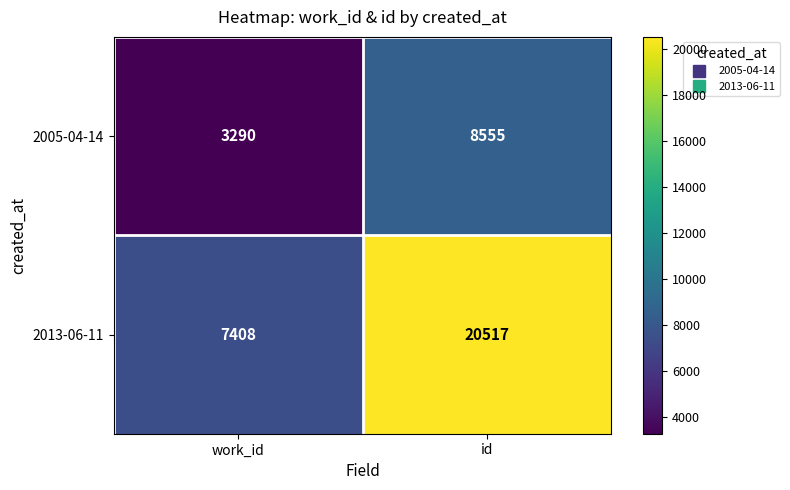

What is the sum of the 2005-04-14 values at id and work_id?

11845